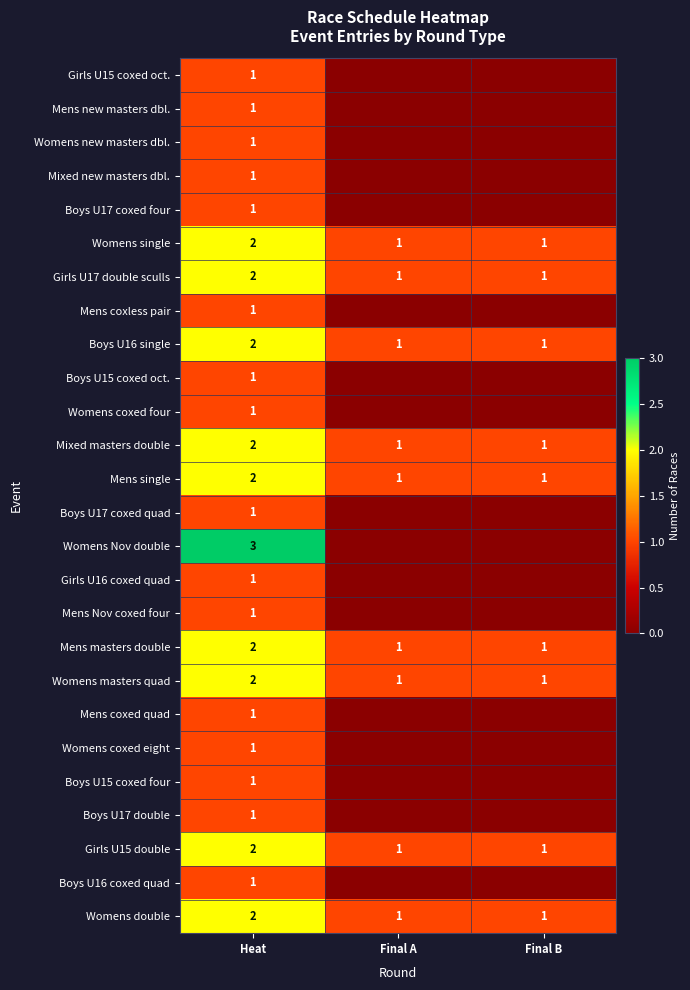

At which category is the sum across all series the highest?

Heat